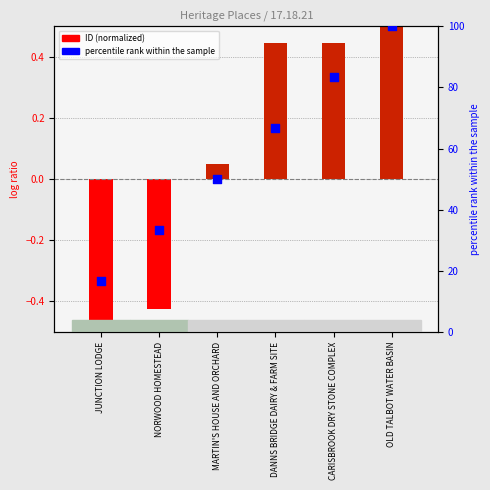

What is the change in value from NORWOOD HOMESTEAD to MARTIN'S HOUSE AND ORCHARD?

+16.7